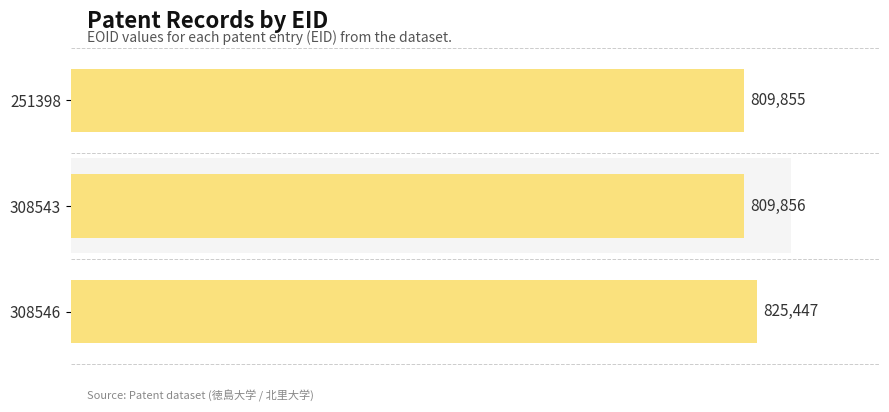

How many data points does each series have?

3